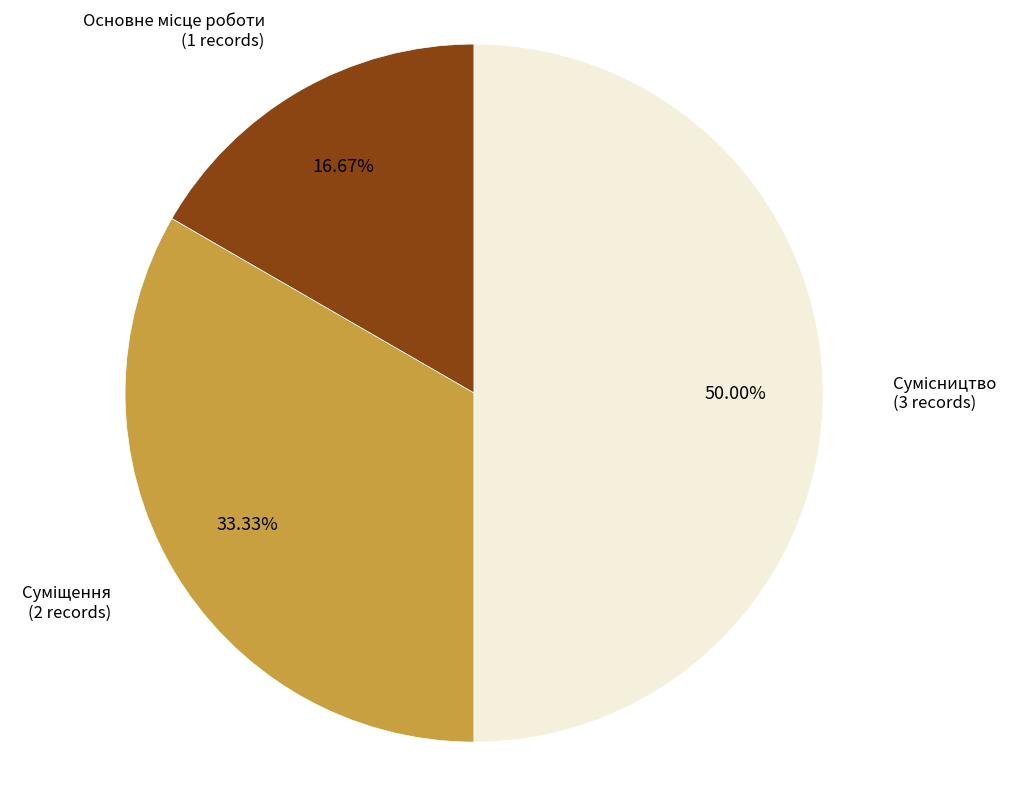

Approximately how many times larger is the value at Суміщення compared to Основне місце роботи?

2.0